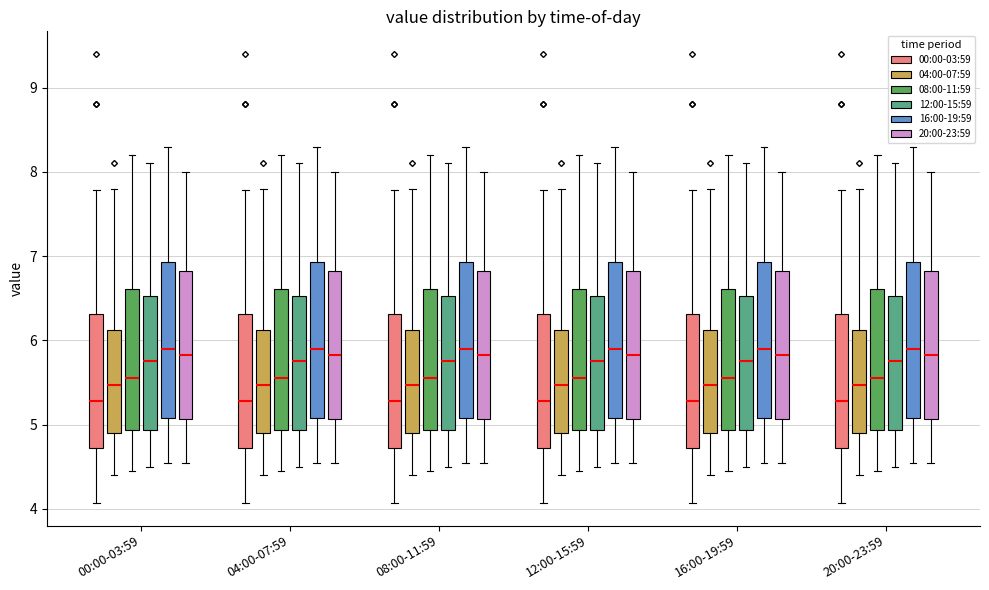

Reading left to right, transcribe this box plot: for each box, give where its median line is, the range the box spans, and where its two whiskers end, as read against the y-axis. The values are not printed on the chart, so give them approximately, as read against the axis.

00:00-03:59 (00:00-03:59): median 5.3, box 4.7 to 6.3, whiskers 4.1 to 7.8
00:00-03:59 (04:00-07:59): median 5.5, box 4.9 to 6.1, whiskers 4.4 to 7.8
00:00-03:59 (08:00-11:59): median 5.6, box 4.9 to 6.6, whiskers 4.5 to 8.2
00:00-03:59 (12:00-15:59): median 5.8, box 4.9 to 6.5, whiskers 4.5 to 8.1
00:00-03:59 (16:00-19:59): median 5.9, box 5.1 to 6.9, whiskers 4.6 to 8.3
00:00-03:59 (20:00-23:59): median 5.8, box 5.1 to 6.8, whiskers 4.6 to 8.0
04:00-07:59 (00:00-03:59): median 5.3, box 4.7 to 6.3, whiskers 4.1 to 7.8
04:00-07:59 (04:00-07:59): median 5.5, box 4.9 to 6.1, whiskers 4.4 to 7.8
04:00-07:59 (08:00-11:59): median 5.6, box 4.9 to 6.6, whiskers 4.5 to 8.2
04:00-07:59 (12:00-15:59): median 5.8, box 4.9 to 6.5, whiskers 4.5 to 8.1
04:00-07:59 (16:00-19:59): median 5.9, box 5.1 to 6.9, whiskers 4.6 to 8.3
04:00-07:59 (20:00-23:59): median 5.8, box 5.1 to 6.8, whiskers 4.6 to 8.0
08:00-11:59 (00:00-03:59): median 5.3, box 4.7 to 6.3, whiskers 4.1 to 7.8
08:00-11:59 (04:00-07:59): median 5.5, box 4.9 to 6.1, whiskers 4.4 to 7.8
08:00-11:59 (08:00-11:59): median 5.6, box 4.9 to 6.6, whiskers 4.5 to 8.2
08:00-11:59 (12:00-15:59): median 5.8, box 4.9 to 6.5, whiskers 4.5 to 8.1
08:00-11:59 (16:00-19:59): median 5.9, box 5.1 to 6.9, whiskers 4.6 to 8.3
08:00-11:59 (20:00-23:59): median 5.8, box 5.1 to 6.8, whiskers 4.6 to 8.0
12:00-15:59 (00:00-03:59): median 5.3, box 4.7 to 6.3, whiskers 4.1 to 7.8
12:00-15:59 (04:00-07:59): median 5.5, box 4.9 to 6.1, whiskers 4.4 to 7.8
12:00-15:59 (08:00-11:59): median 5.6, box 4.9 to 6.6, whiskers 4.5 to 8.2
12:00-15:59 (12:00-15:59): median 5.8, box 4.9 to 6.5, whiskers 4.5 to 8.1
12:00-15:59 (16:00-19:59): median 5.9, box 5.1 to 6.9, whiskers 4.6 to 8.3
12:00-15:59 (20:00-23:59): median 5.8, box 5.1 to 6.8, whiskers 4.6 to 8.0
16:00-19:59 (00:00-03:59): median 5.3, box 4.7 to 6.3, whiskers 4.1 to 7.8
16:00-19:59 (04:00-07:59): median 5.5, box 4.9 to 6.1, whiskers 4.4 to 7.8
16:00-19:59 (08:00-11:59): median 5.6, box 4.9 to 6.6, whiskers 4.5 to 8.2
16:00-19:59 (12:00-15:59): median 5.8, box 4.9 to 6.5, whiskers 4.5 to 8.1
16:00-19:59 (16:00-19:59): median 5.9, box 5.1 to 6.9, whiskers 4.6 to 8.3
16:00-19:59 (20:00-23:59): median 5.8, box 5.1 to 6.8, whiskers 4.6 to 8.0
20:00-23:59 (00:00-03:59): median 5.3, box 4.7 to 6.3, whiskers 4.1 to 7.8
20:00-23:59 (04:00-07:59): median 5.5, box 4.9 to 6.1, whiskers 4.4 to 7.8
20:00-23:59 (08:00-11:59): median 5.6, box 4.9 to 6.6, whiskers 4.5 to 8.2
20:00-23:59 (12:00-15:59): median 5.8, box 4.9 to 6.5, whiskers 4.5 to 8.1
20:00-23:59 (16:00-19:59): median 5.9, box 5.1 to 6.9, whiskers 4.6 to 8.3
20:00-23:59 (20:00-23:59): median 5.8, box 5.1 to 6.8, whiskers 4.6 to 8.0